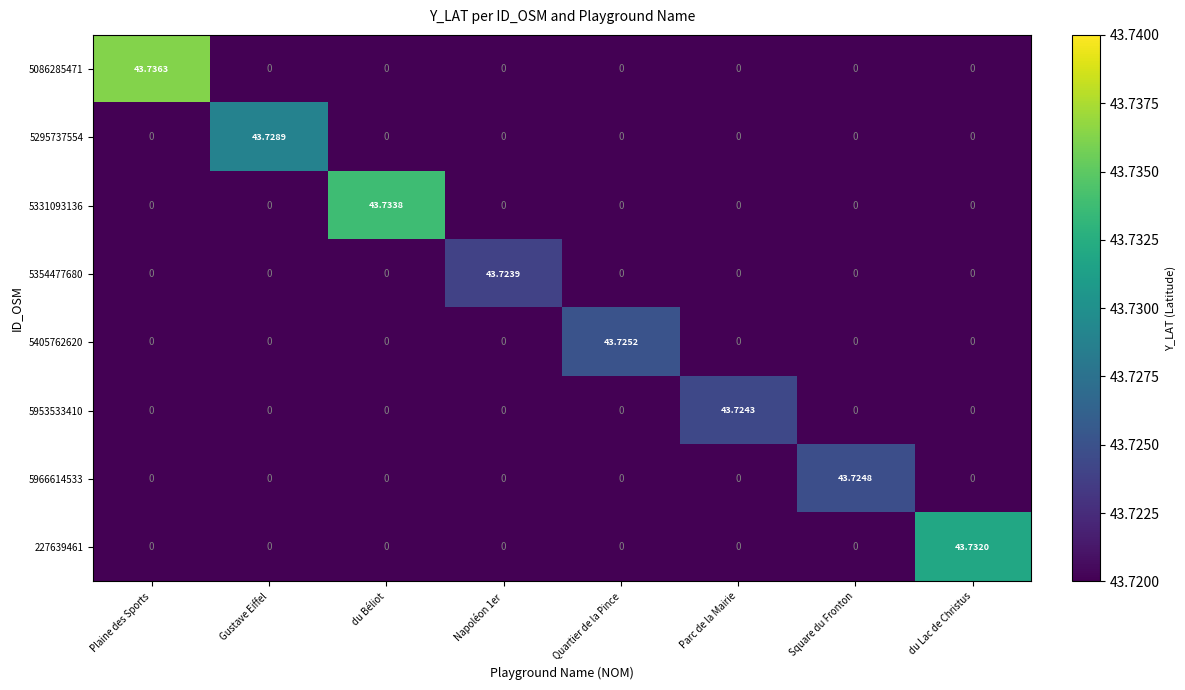

Between Napoléon 1er and Square du Fronton, which series saw the biggest shift?

5966614533